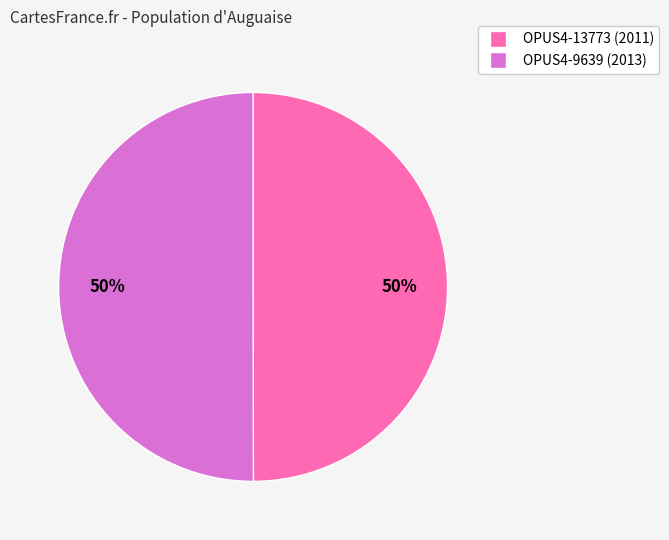

True or false: OPUS4-9639 accounts for 57% of the total.

False